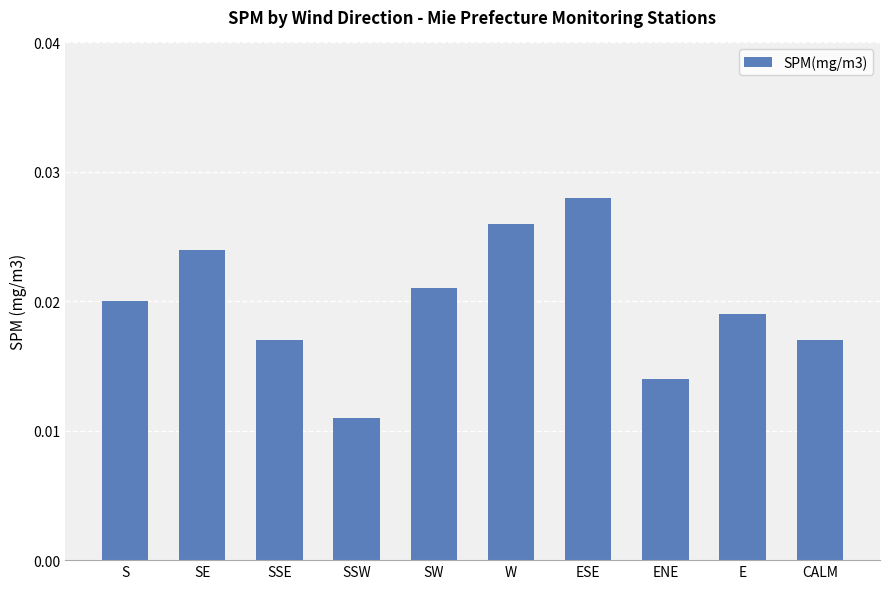

What is the label of the 1st bar from the left?

S